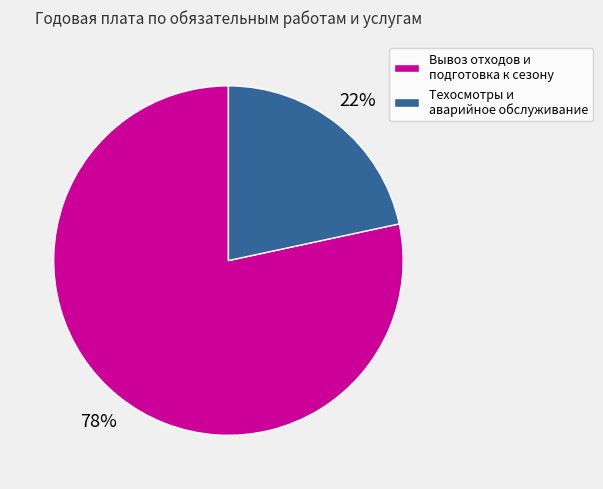

To the nearest percent, what is the combined percentage of Техосмотры и аварийное обслуживание and Вывоз отходов и подготовка к сезону?

100%